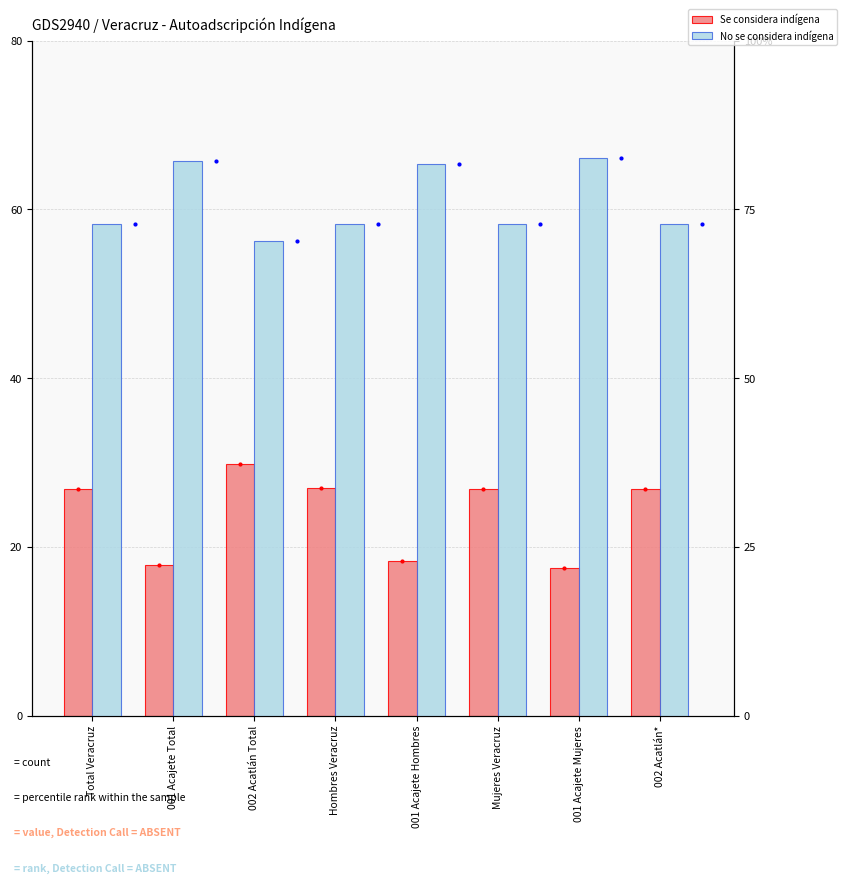

Does the chart contain any negative values?

No